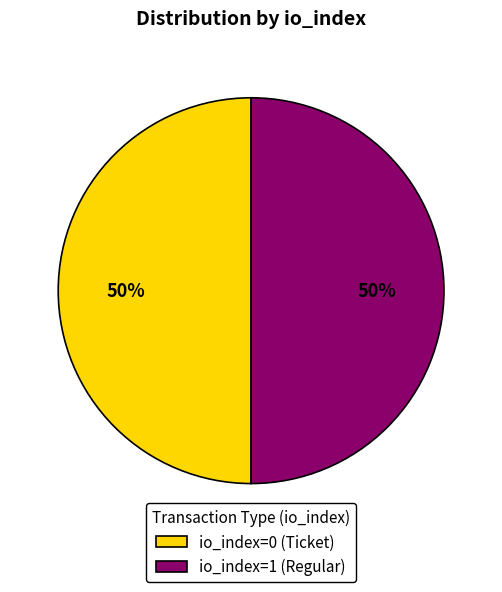

Is it true that io_index=1 (Regular) is 50% of the pie?

True